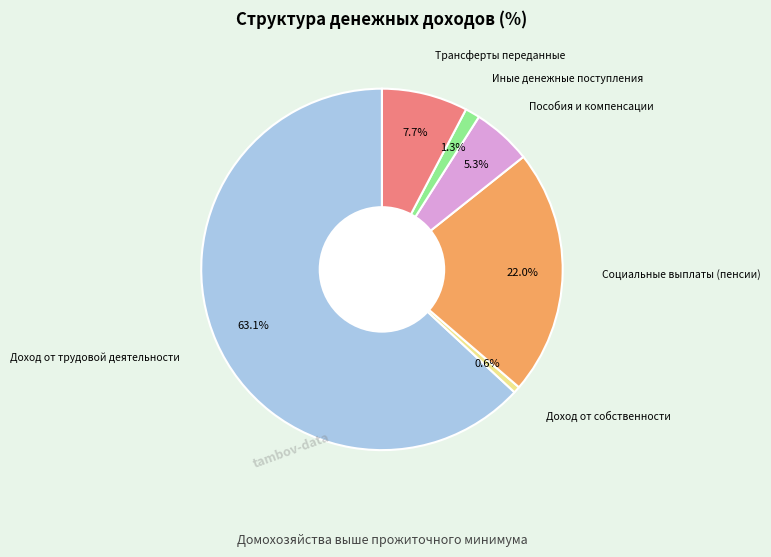

Is there any slice that represents more than half of the pie?

Yes